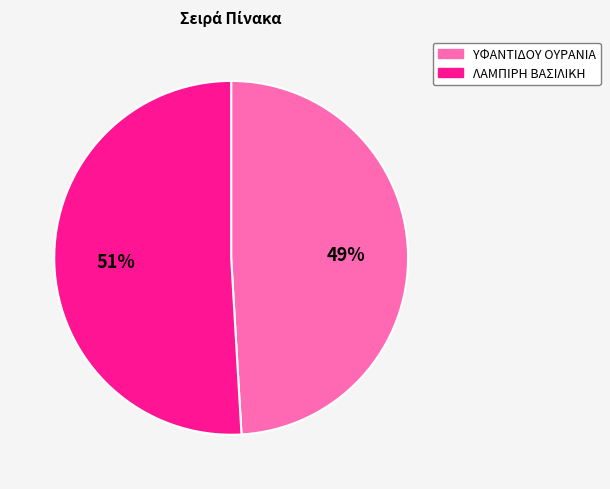

To the nearest percent, what is the difference between the largest and smallest slice percentages?

2%